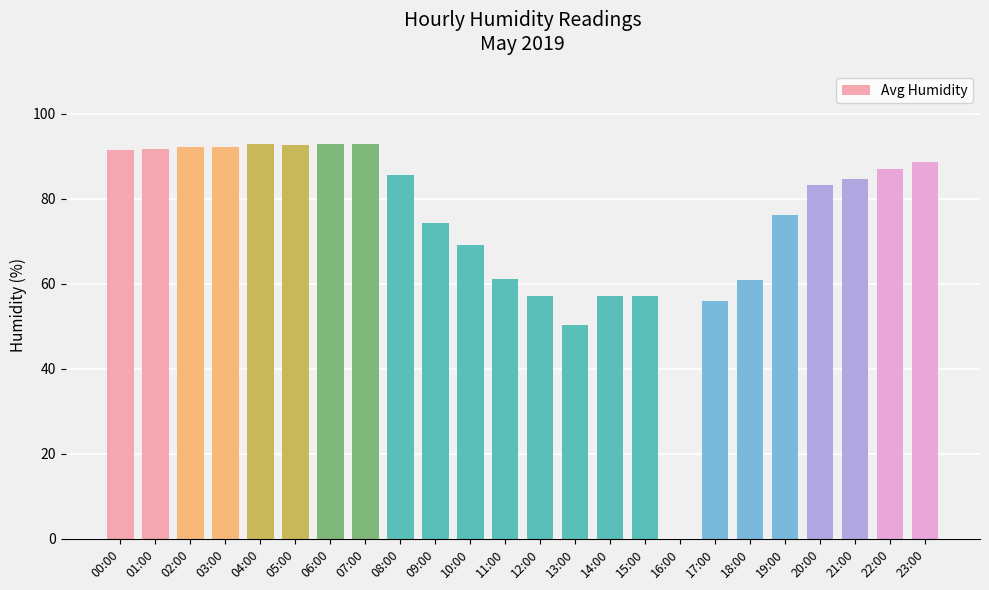

What is the sum of the values at 19:00 and 22:00?

163.1